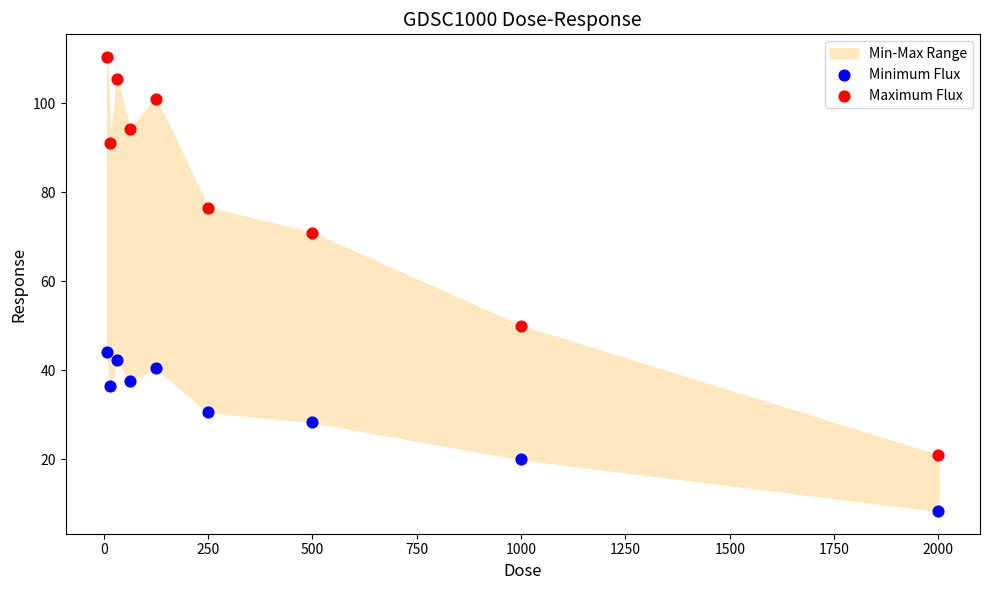

In the Minimum Flux series, what Y value is closest to 26?

28.3